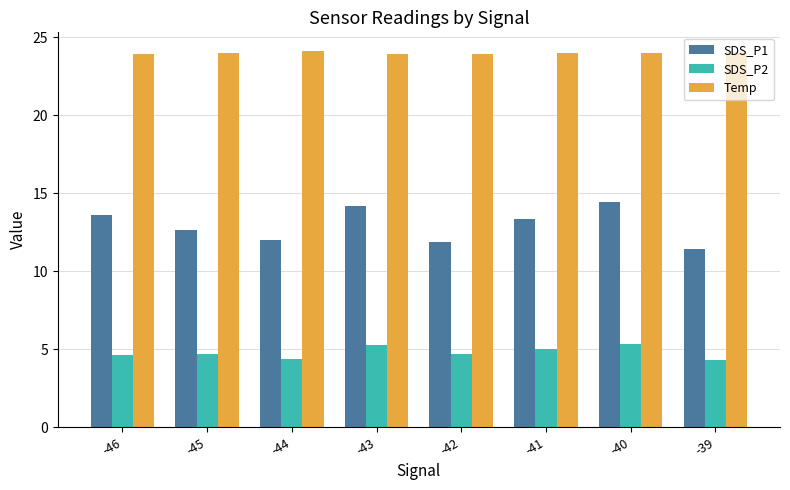

What is the difference between the highest and lowest values at -39?

19.7